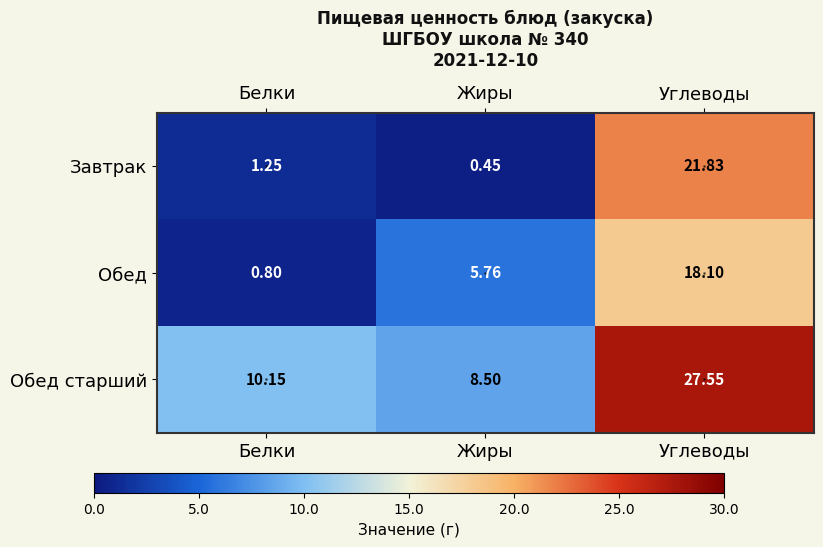

At which category is the sum across all series the highest?

Углеводы